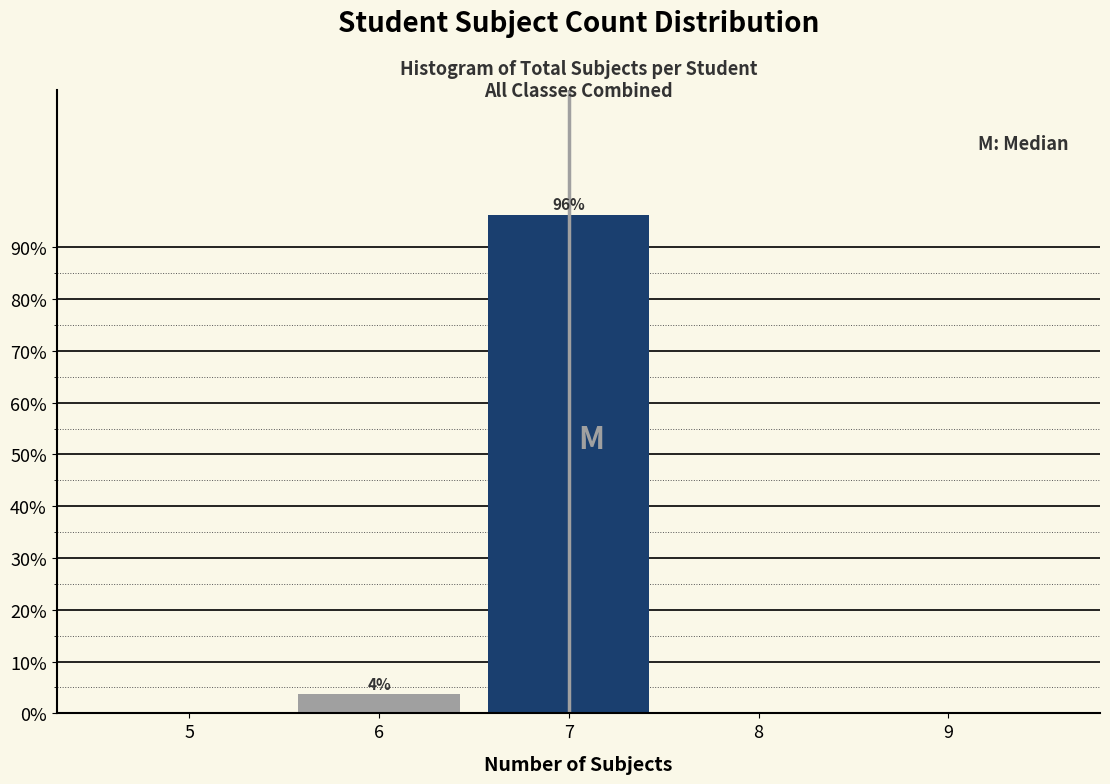

Over which range of the x-axis is the bar tallest?

6.5 to 7.5